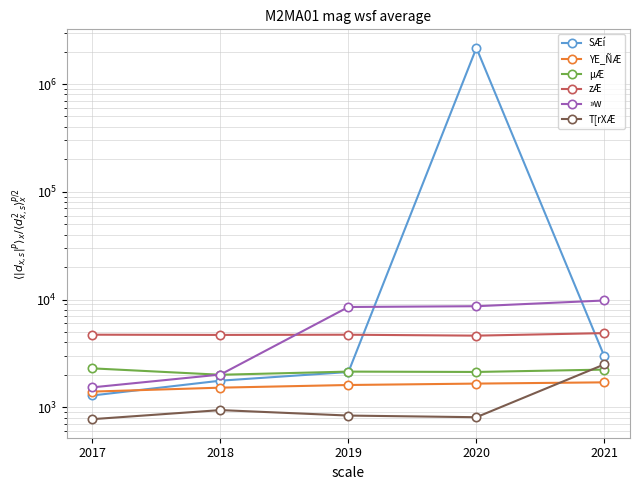

At which category does the chart reach its peak across all series?

2020